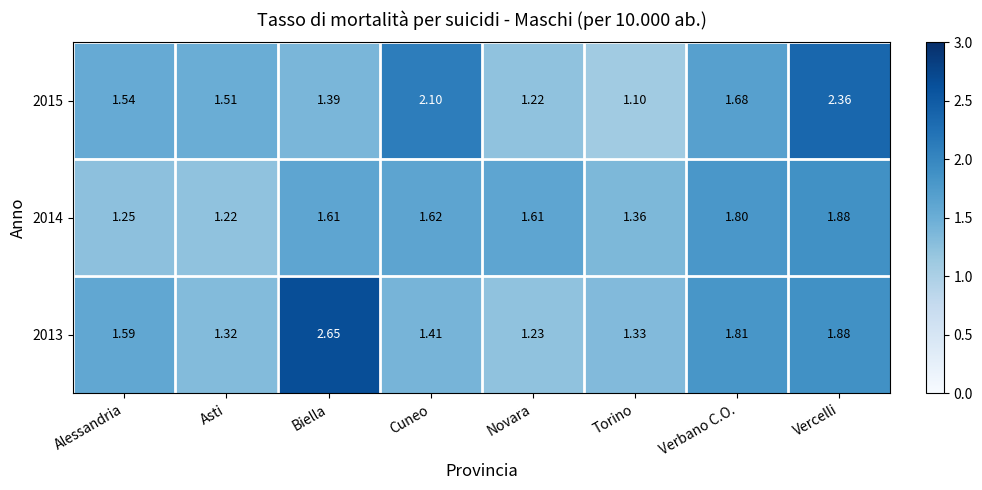

At which label does 2014 reach its peak?

Vercelli